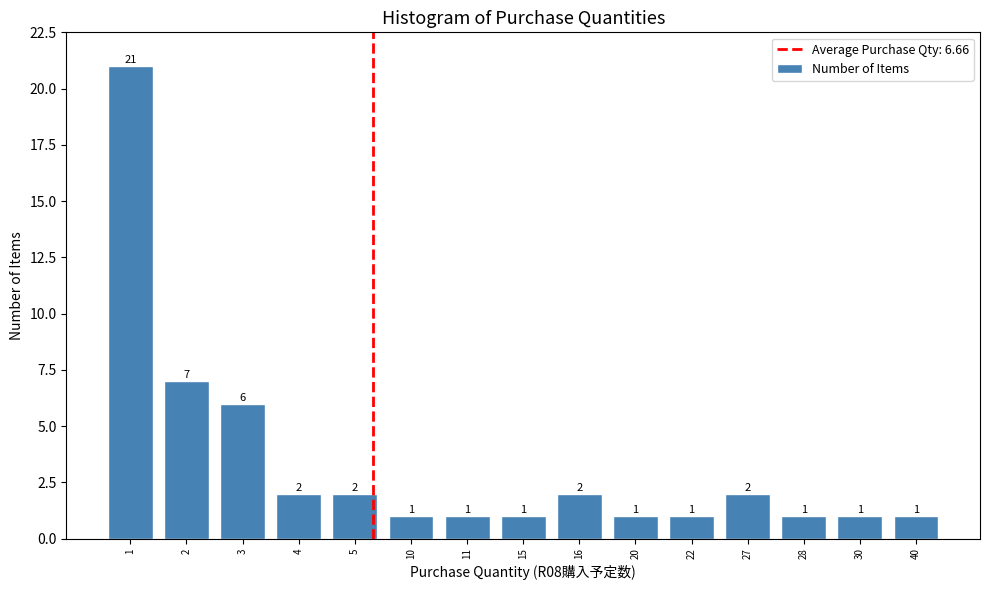

Reading left to right, extract all data points from this chart.

1=21	2=7	3=6	4=2	5=2	10=1	11=1	15=1	16=2	20=1	22=1	27=2	28=1	30=1	40=1